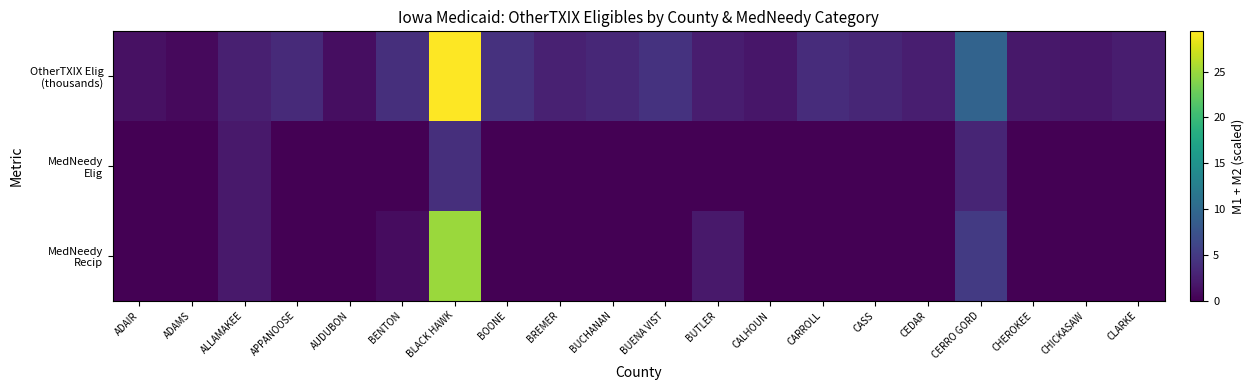

Which series has the largest total across all categories?

OtherTXIX Elig (thousands)